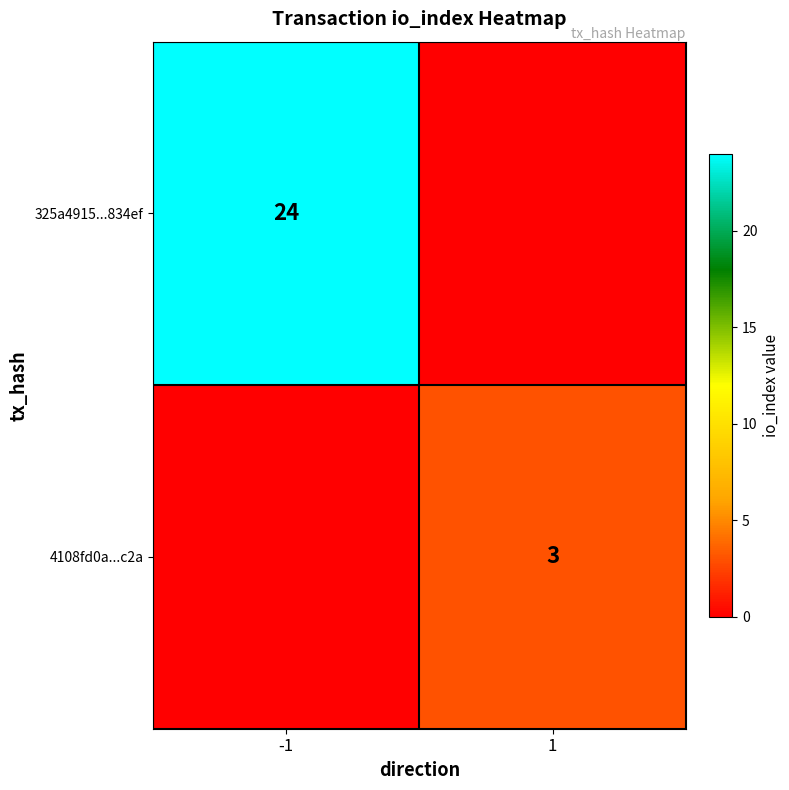

The 325a4915...834ef series shows 24 at -1. True or false?

True